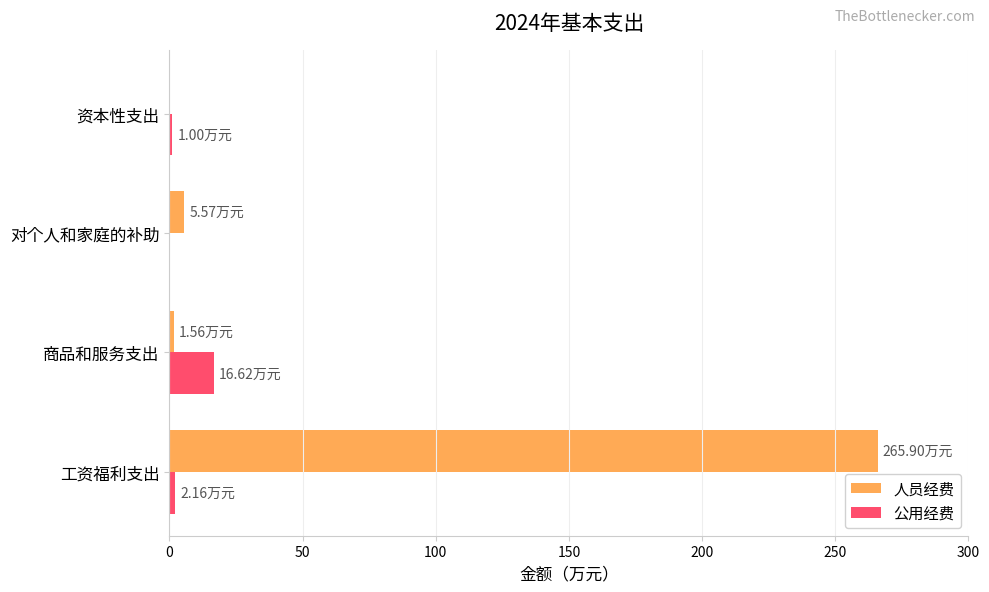

What is the sum of all 人员经费 values?

273.0